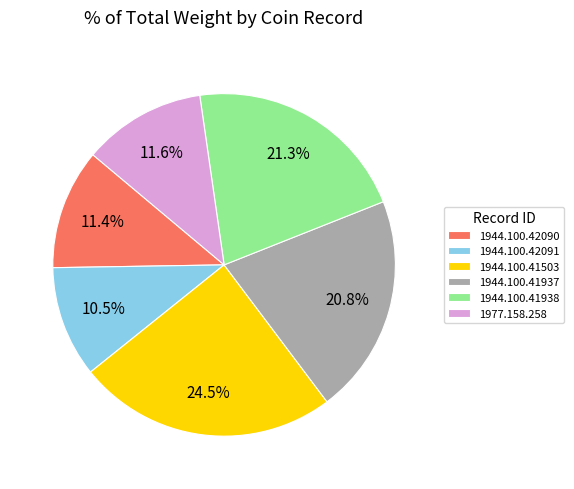

Do 1944.100.41503 and 1944.100.41937 together represent more than half of the pie?

No